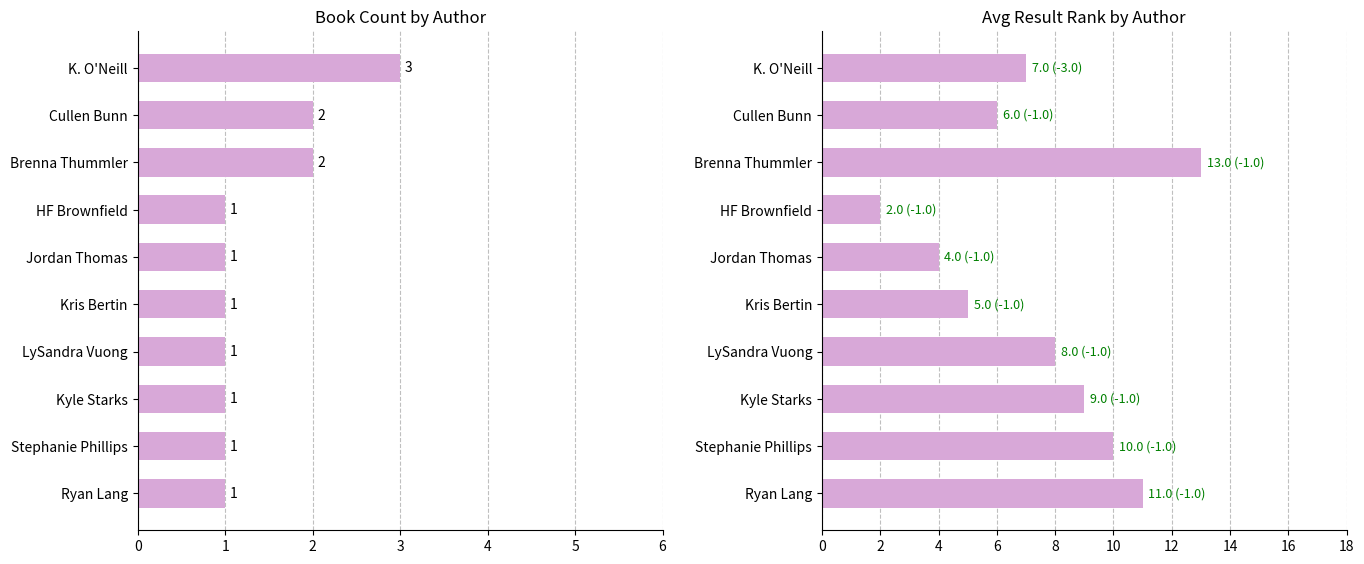

List the series in order of their overall mean, highest first.

Avg Result, Count